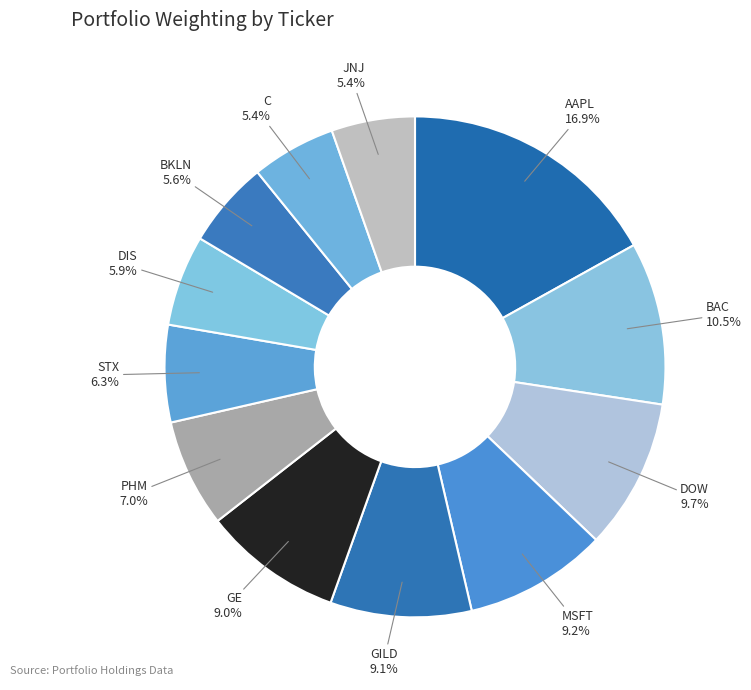

Does GILD account for over 50% of the chart?

No